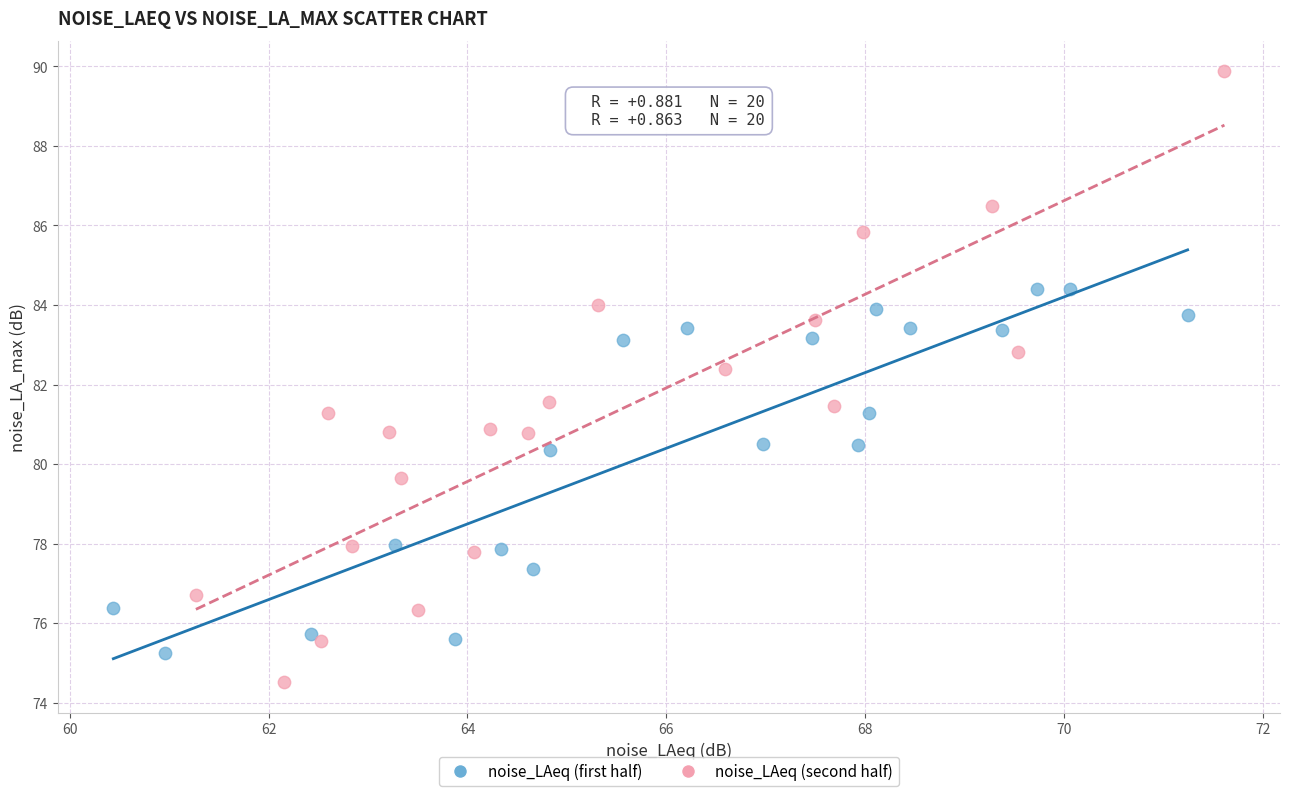

Which series reaches the maximum Y coordinate?

noise_LAeq (second half)